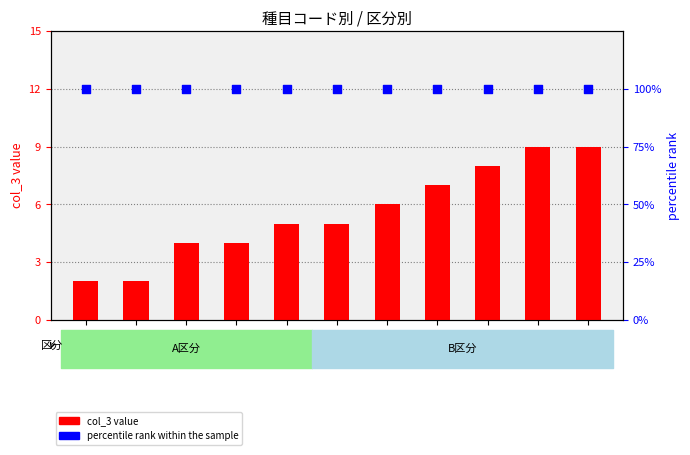

Is the value of col_3 value at A005 greater than the value of percentile rank within the sample at A004?

No